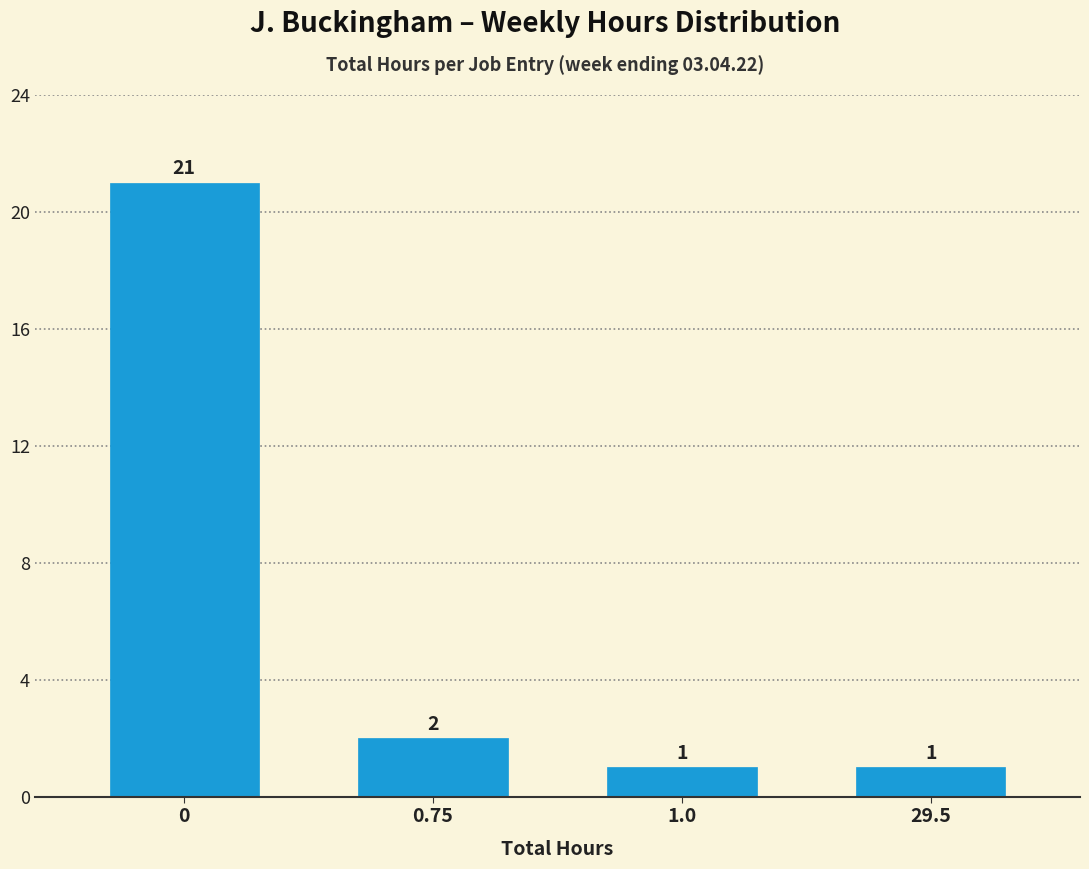

Reading left to right, extract all data points from this chart.

0=21	0.75=2	1.0=1	29.5=1